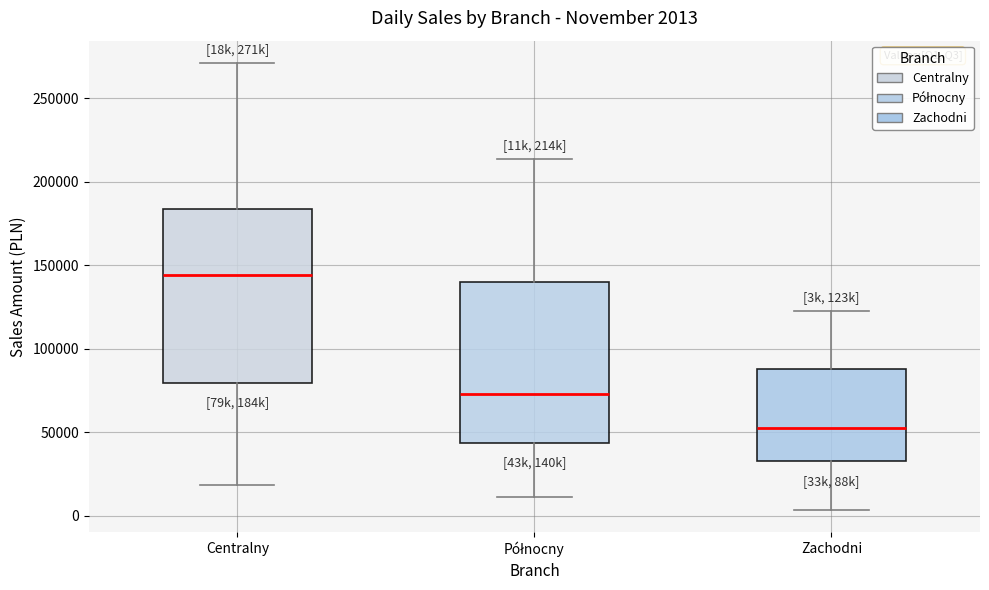

Comparing the boxes themselves (not the whiskers), which one is the tallest?

Centralny